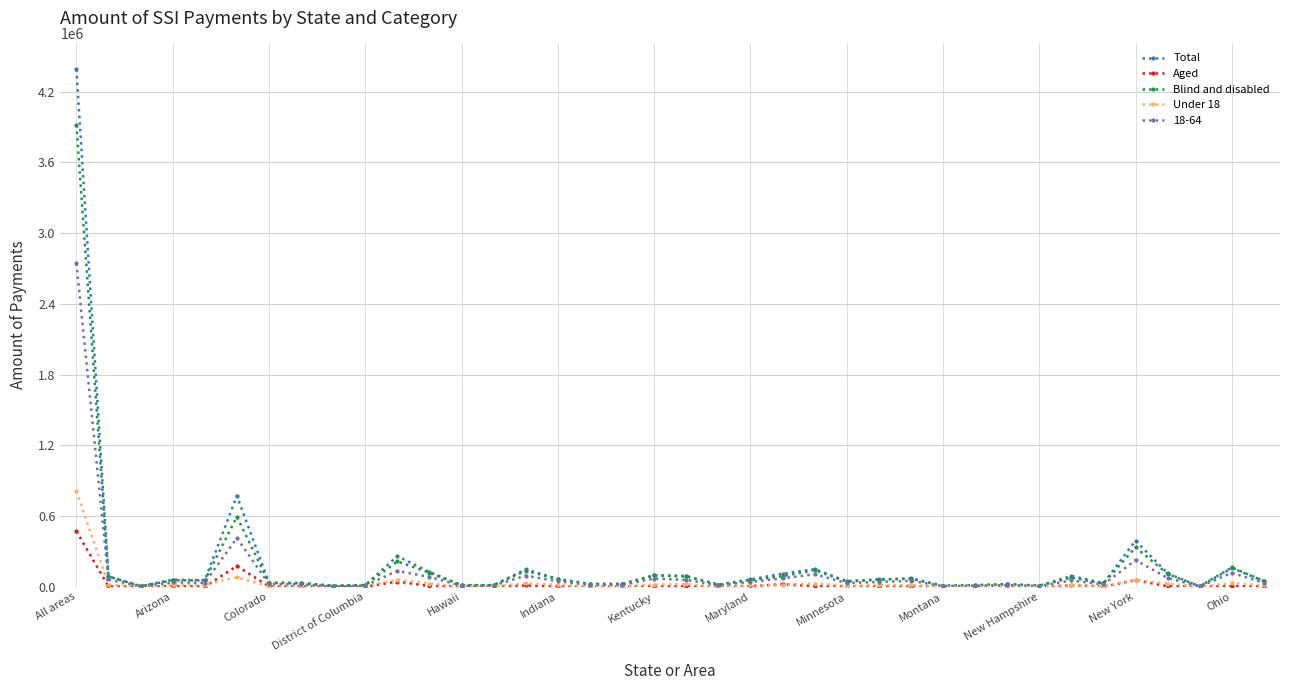

Which series has the widest spread of values?

Total